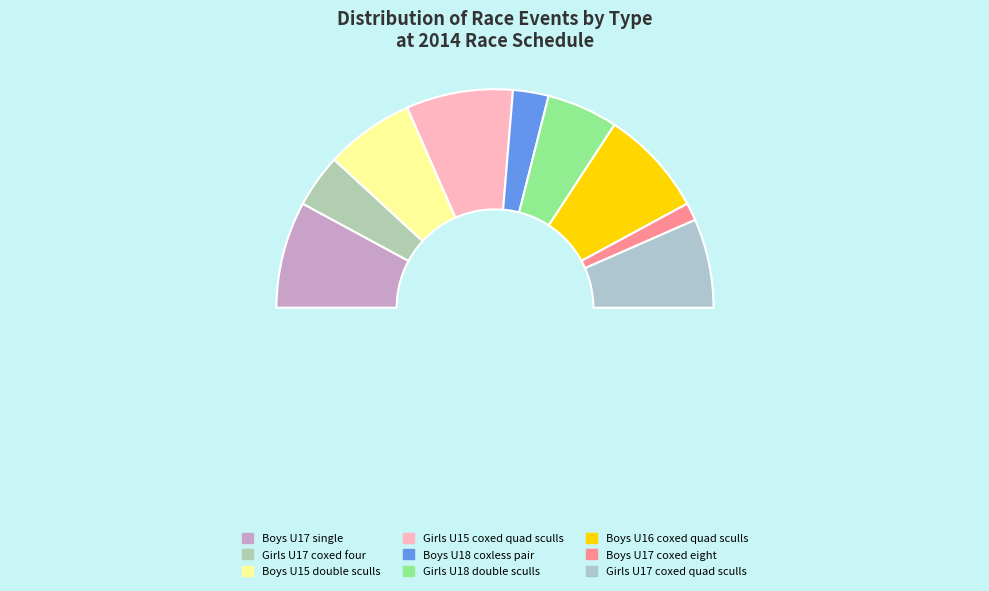

Count the number of slices in the pie.

10